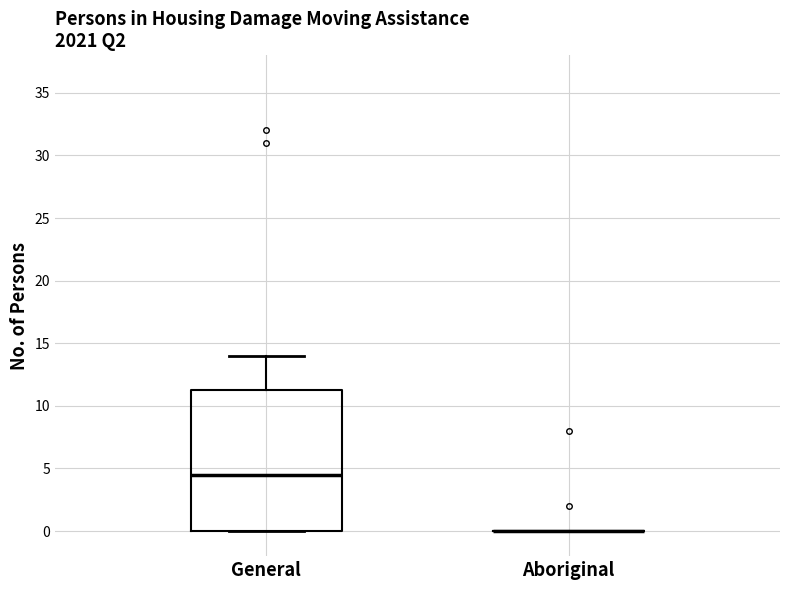

Comparing the boxes themselves (not the whiskers), which one is the tallest?

General